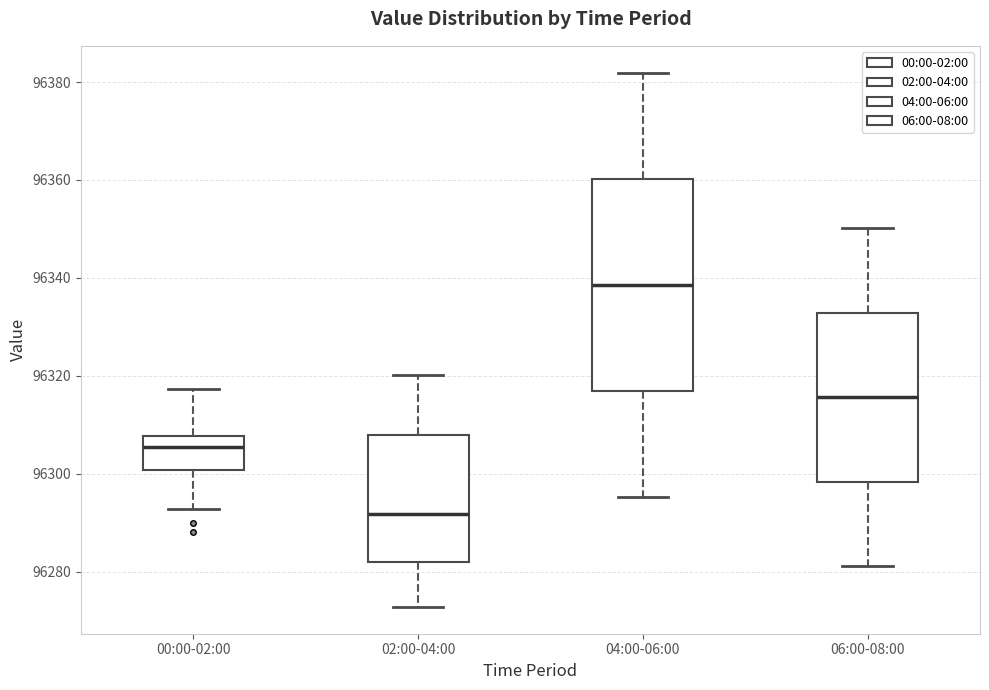

Comparing the boxes themselves (not the whiskers), which one is the tallest?

04:00-06:00